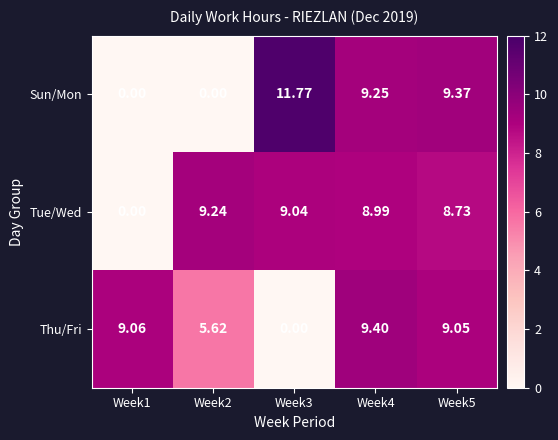

Rank the series by their maximum value, from lowest to highest.

Tue/Wed, Thu/Fri, Sun/Mon